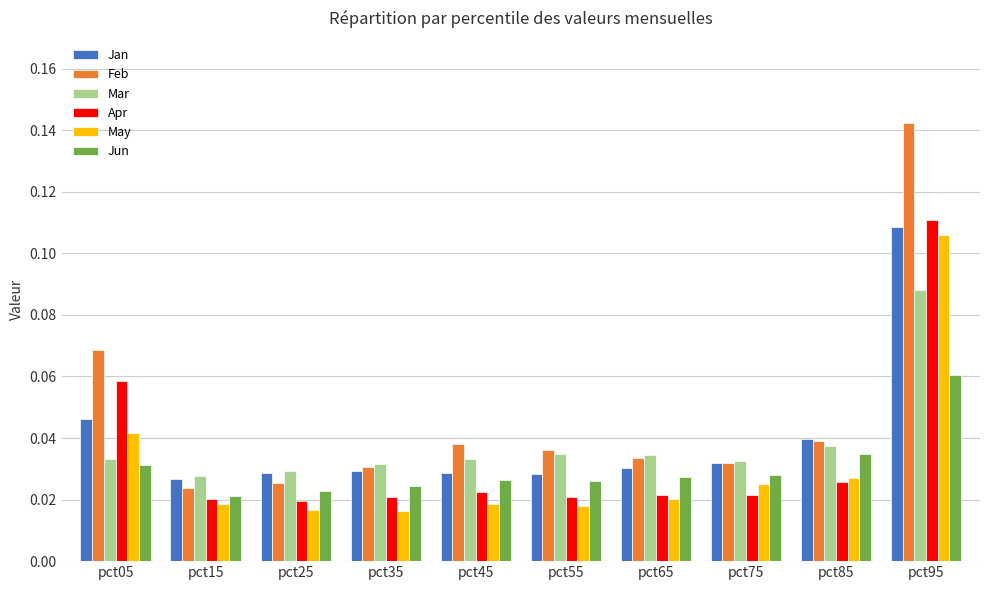

At which label does Jan reach its minimum?

pct15